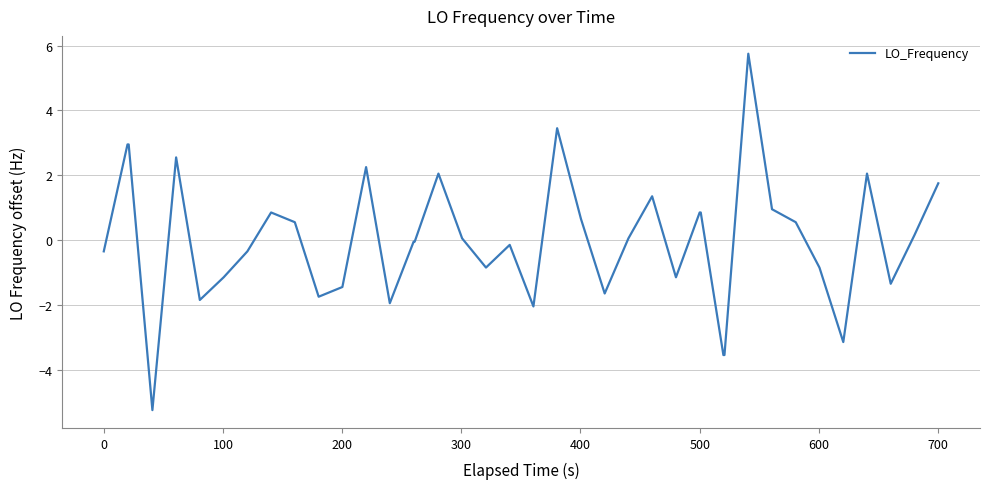

What is the difference between the maximum and minimum values?

11.0